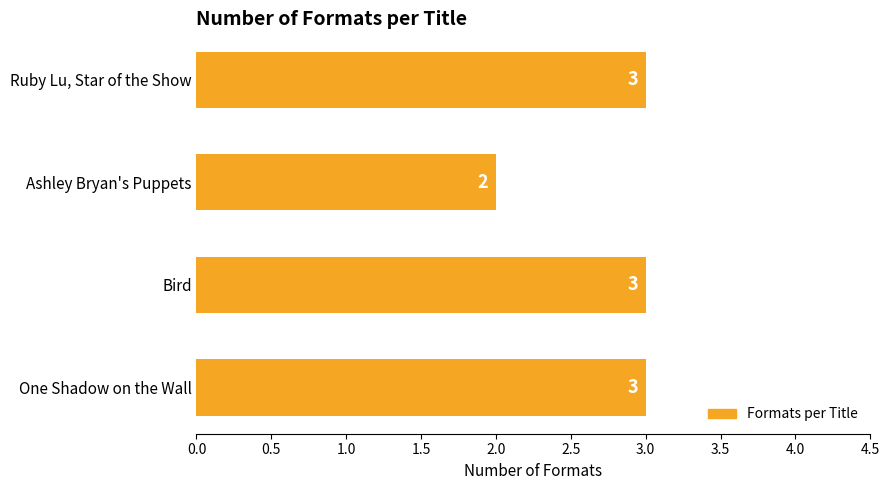

True or false: the data shows 3 at One Shadow on the Wall.

True